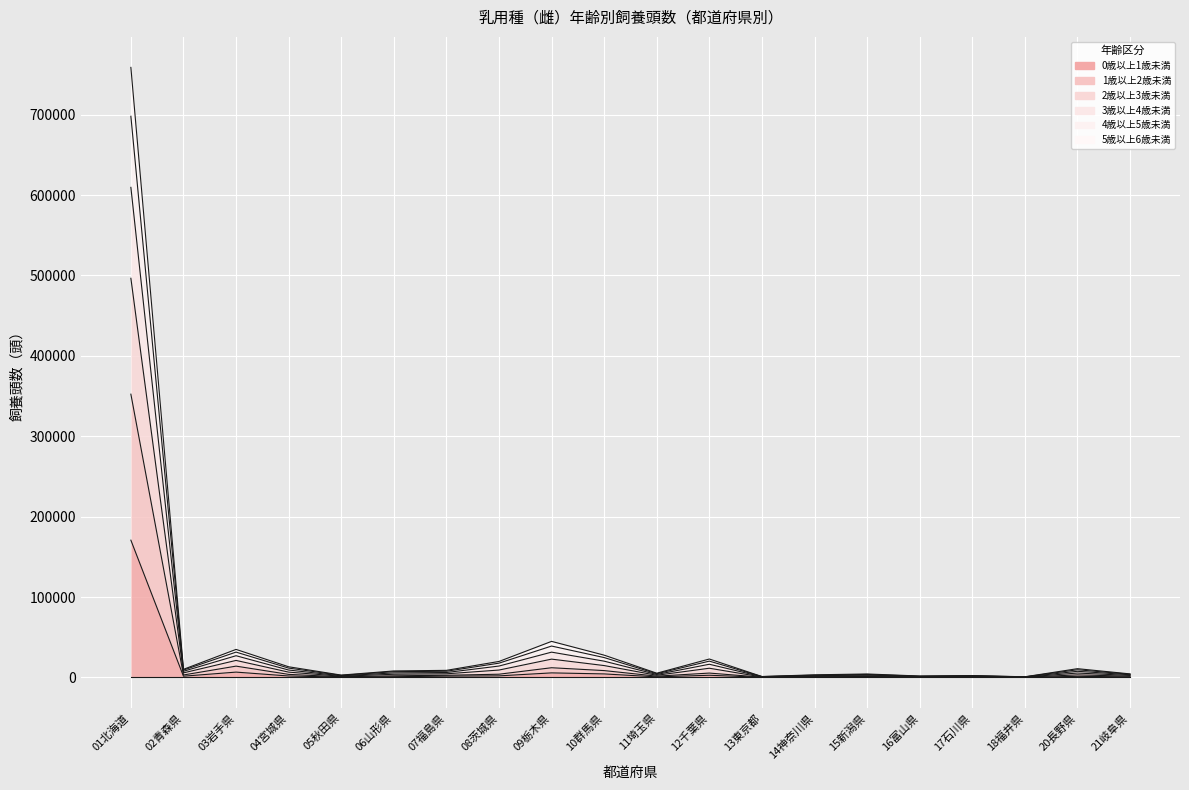

Between 04宮城県 and 20長野県, which series saw the biggest shift?

2歳以上3歳未満